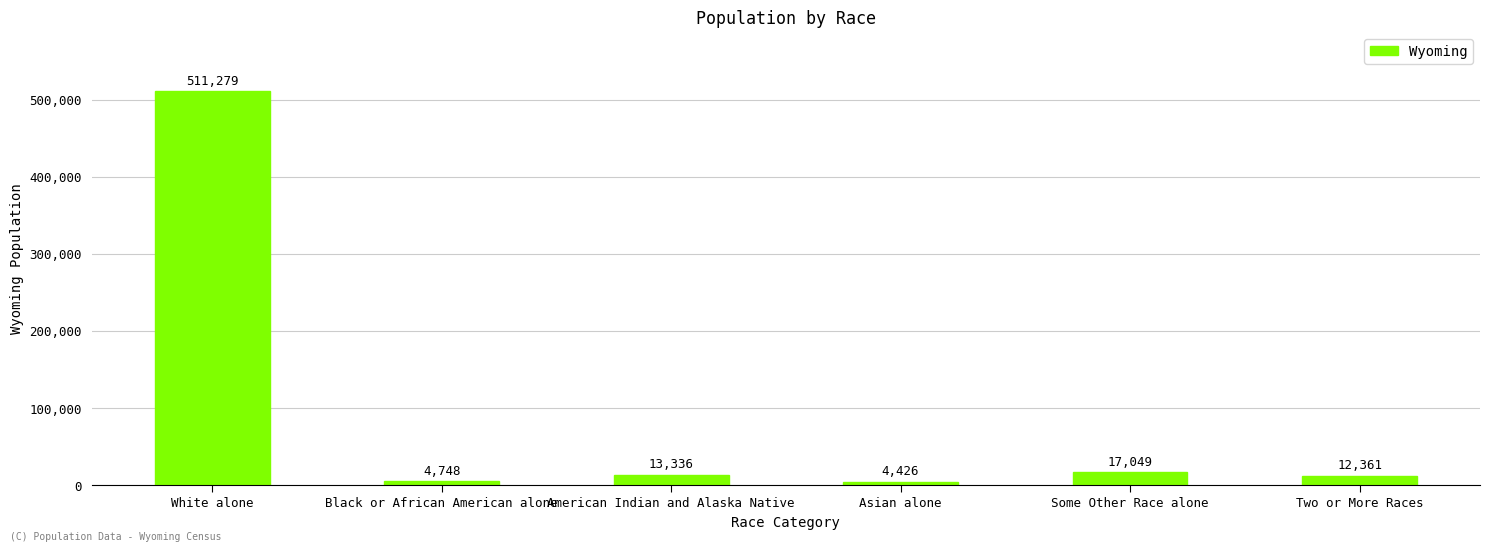

Reading right to left, extract all data points from this chart.

Two or More Races=12361	Some Other Race alone=17049	Asian alone=4426	American Indian and Alaska Native=13336	Black or African American alone=4748	White alone=511279